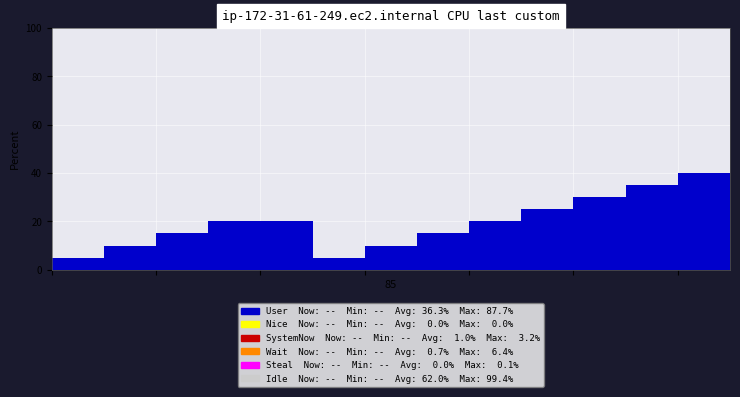

The value of User at 1 is 10. True or false?

True